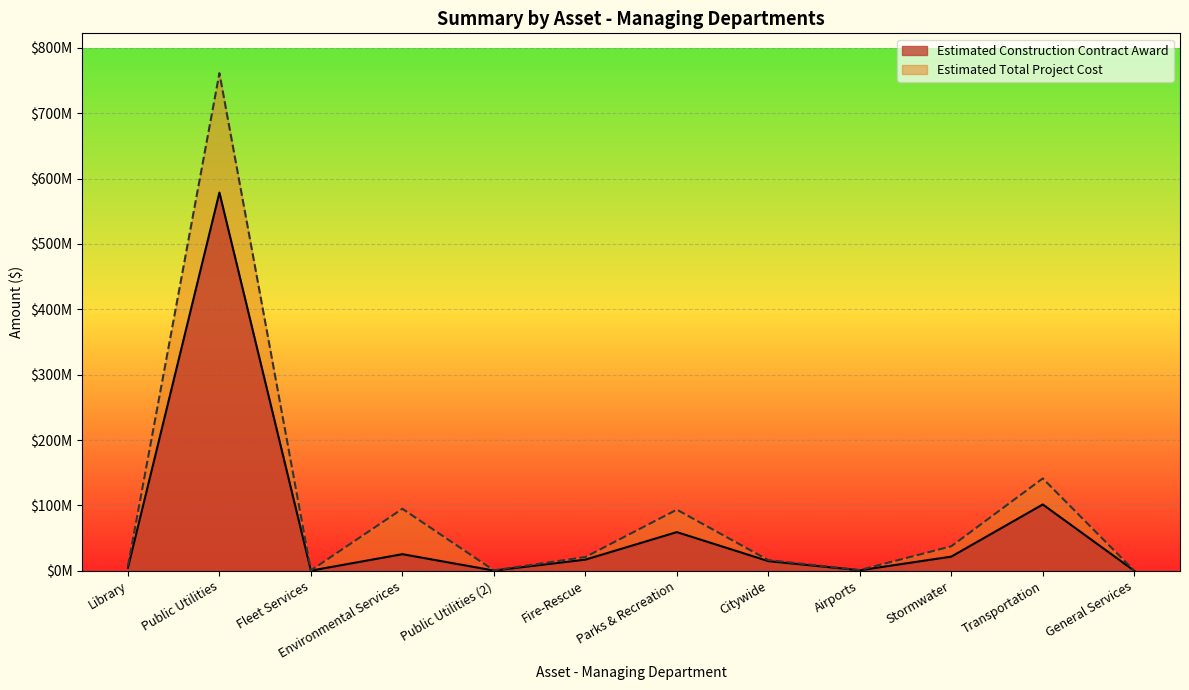

At which category is the sum across all series the highest?

Public Utilities